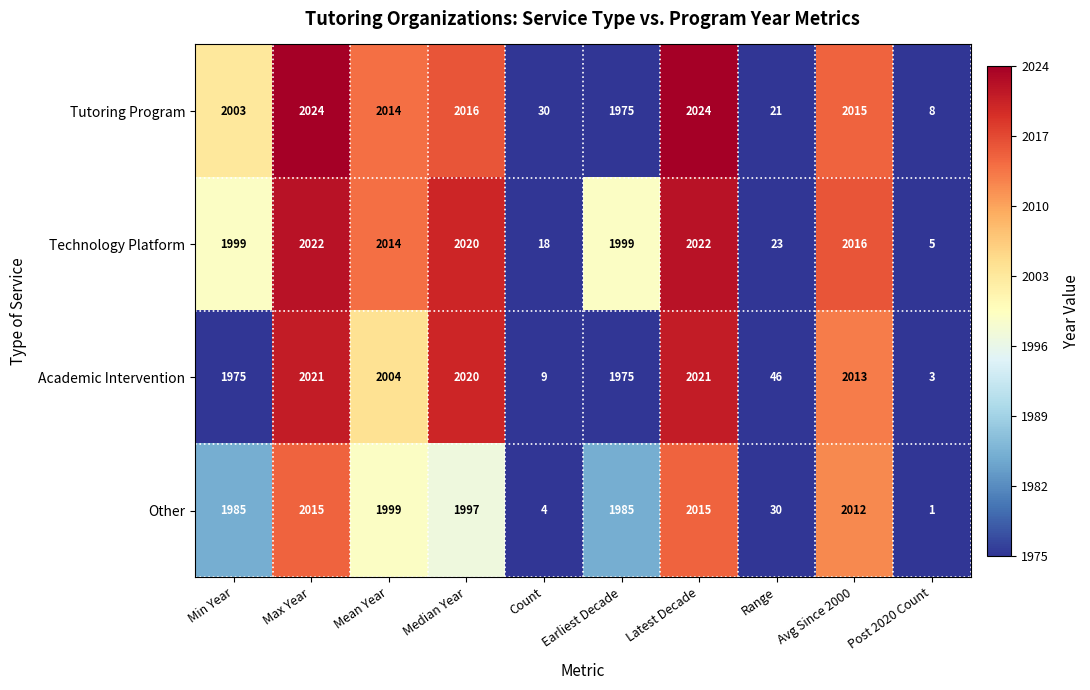

What is the difference between the highest and lowest values at Post 2020 Count?

7